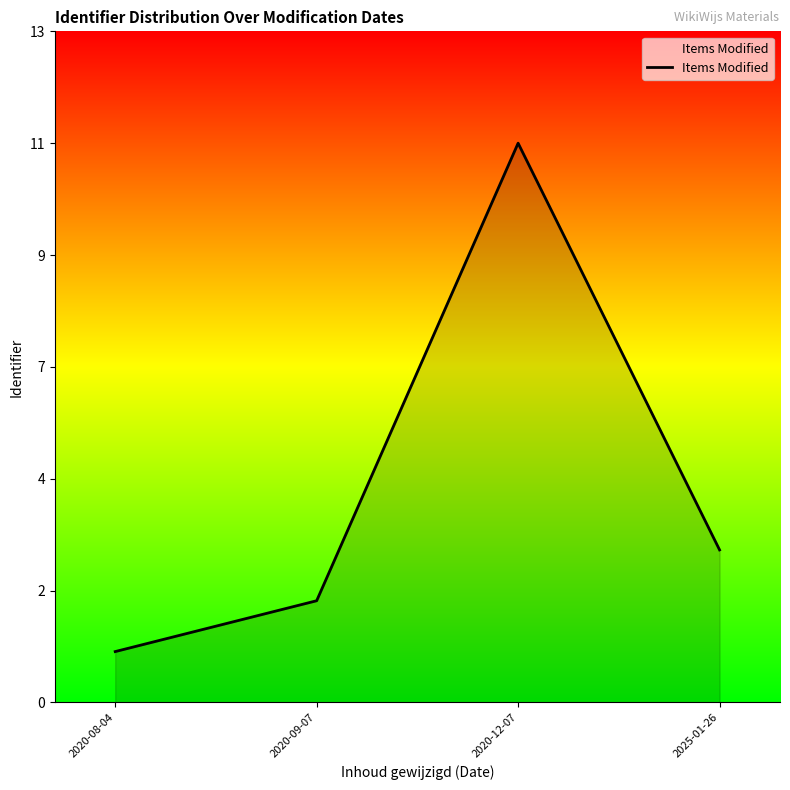

Reading left to right, transcribe all the data shown in this chart.

1	2	11	3